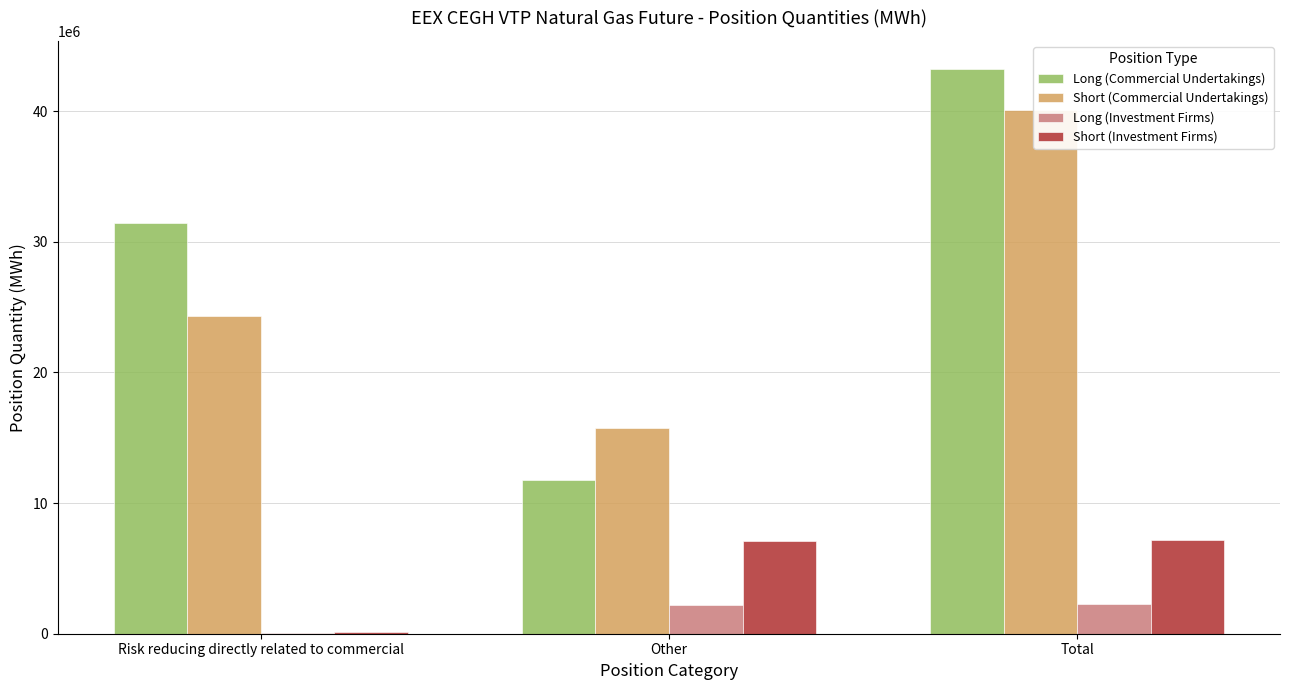

The value of Long (Investment Firms) at Risk reducing directly related to commercial is 74448. True or false?

True